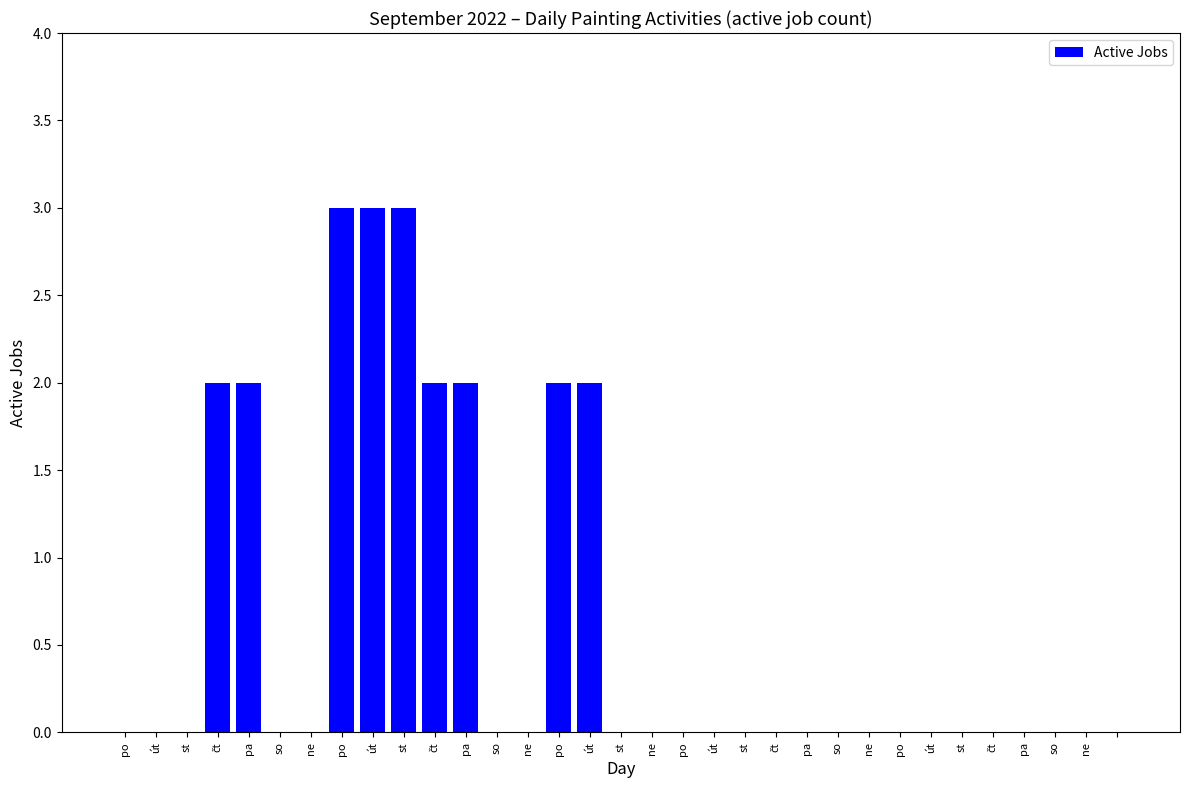

What is the sum of all values?

21